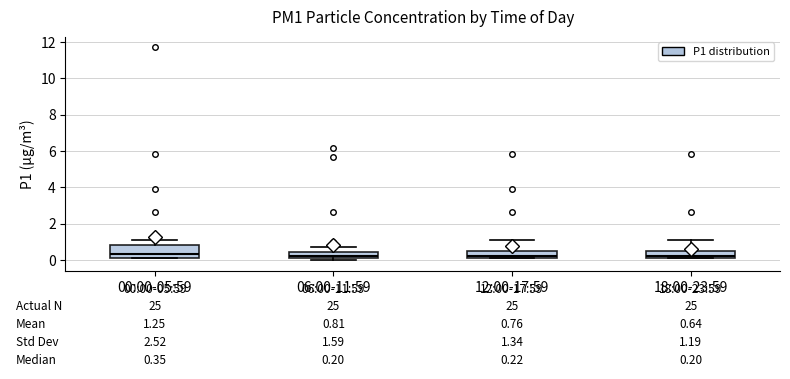

Which box is the tallest, from its lower edge to its upper edge?

00:00-05:59